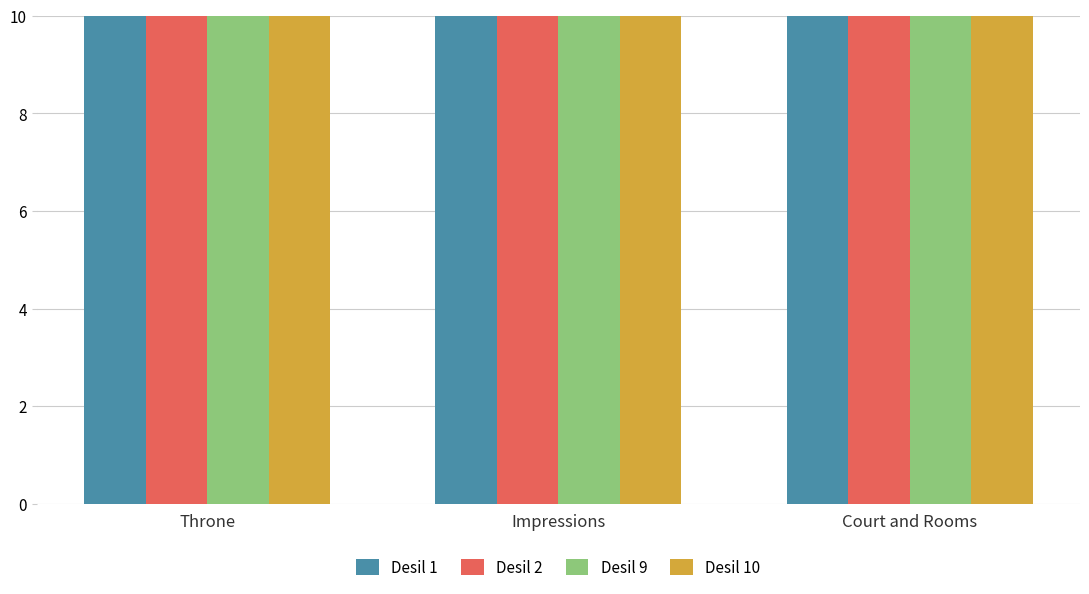

What is the sum of the Desil 9 values at Court and Rooms and Throne?

20.0